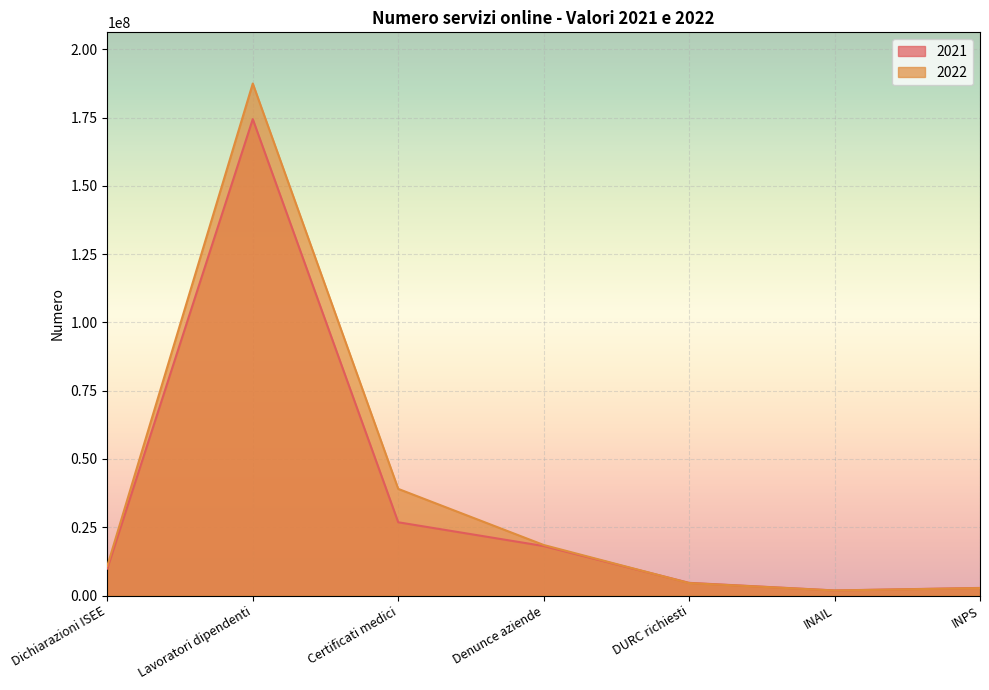

What is the minimum value for 2022?

1838491